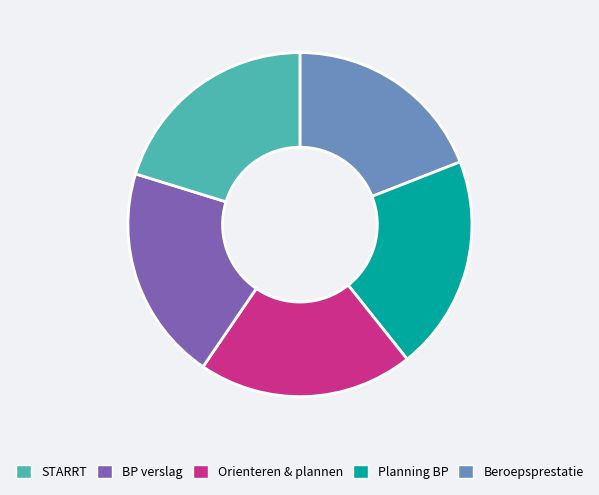

Is there a majority slice in this chart?

No